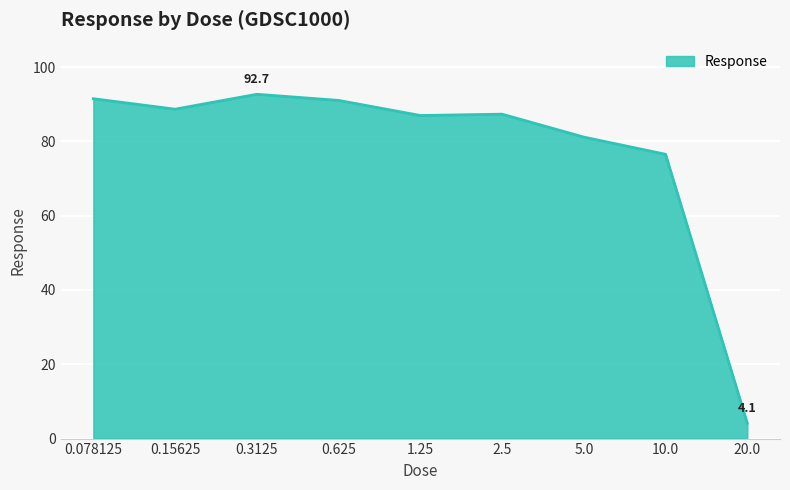

What is the smallest value displayed?

4.1